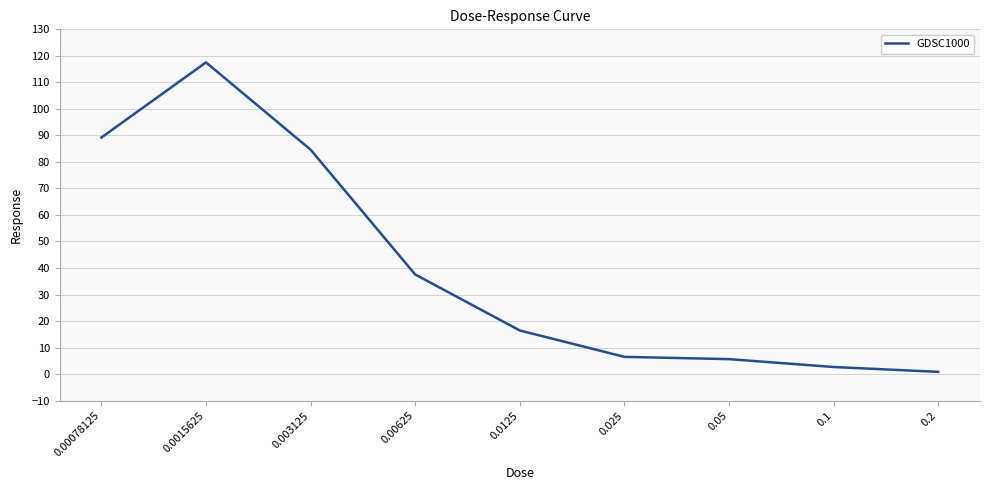

What is the greatest value displayed?

117.5